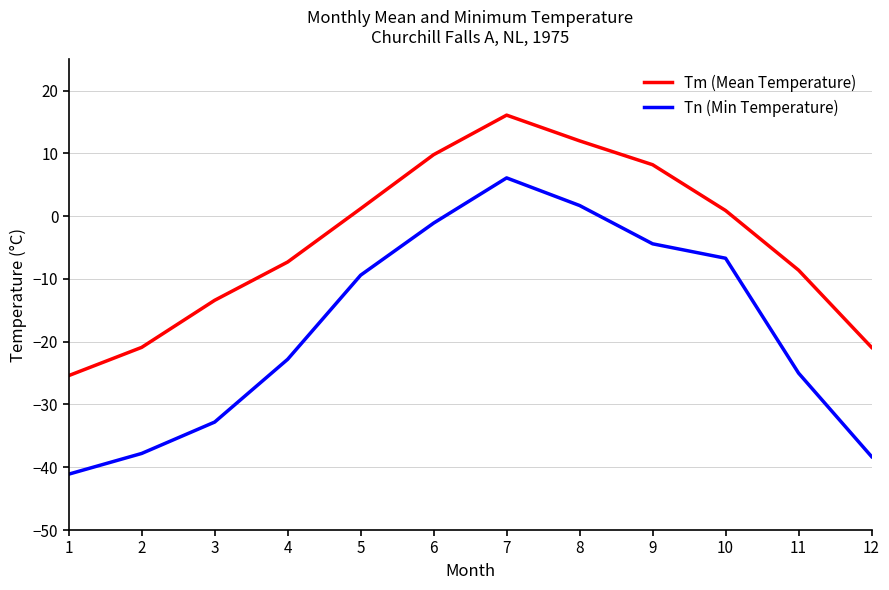

How many positive values does the Tm (Mean Temperature) series have?

6